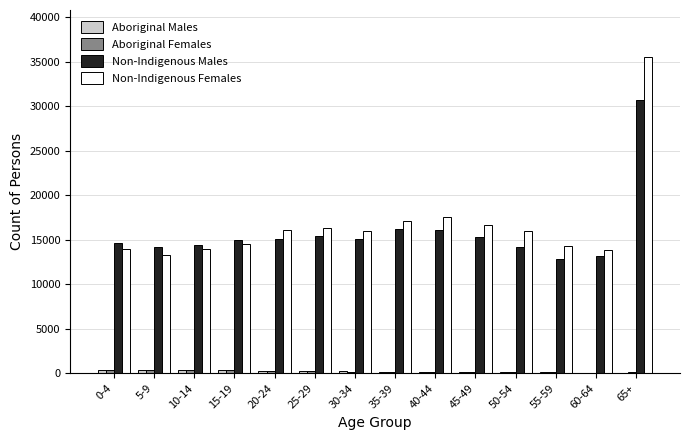

Count the number of data series in this chart.

4